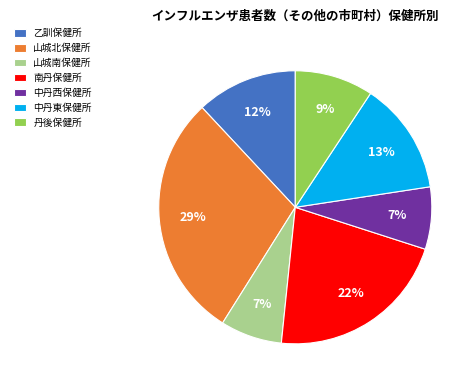

What is the largest slice in the pie chart?

山城北保健所